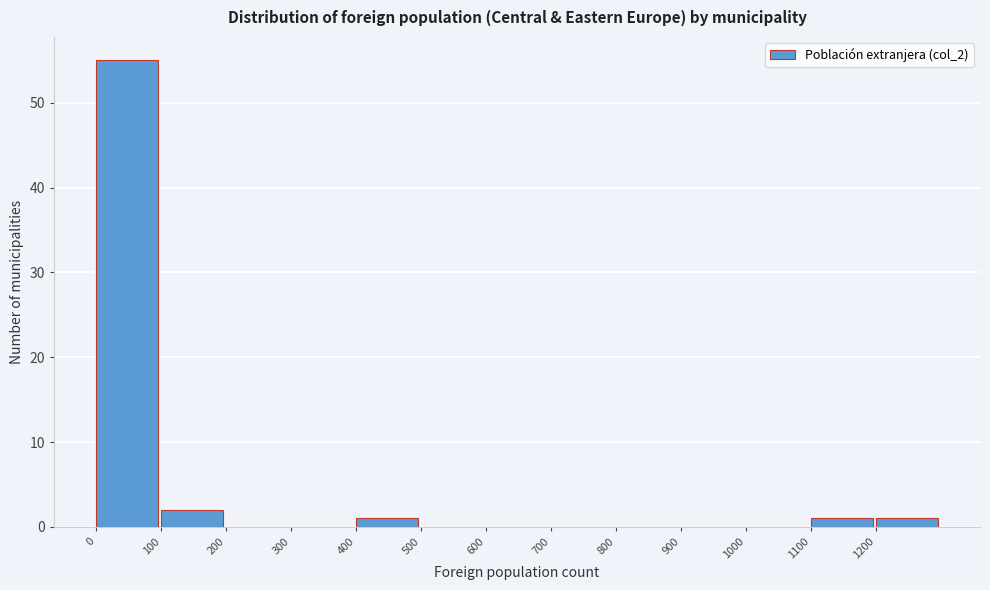

Which range on the x-axis has the tallest bar?

0 to 100